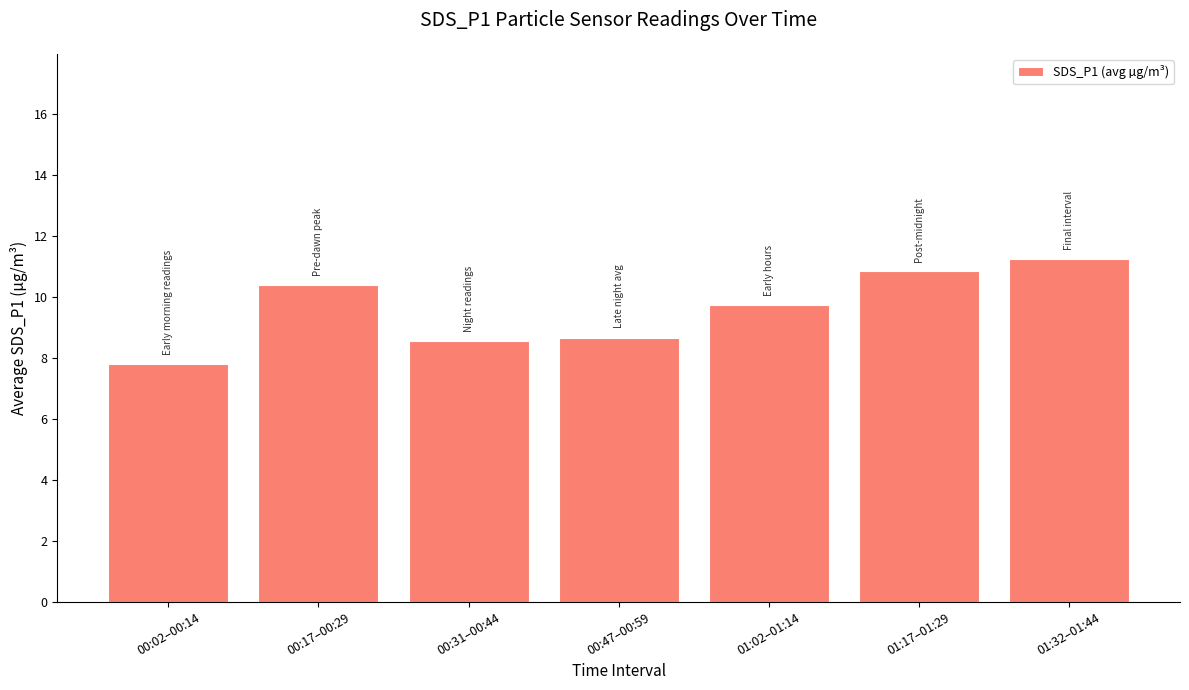

Does the chart contain stacked bars?

No